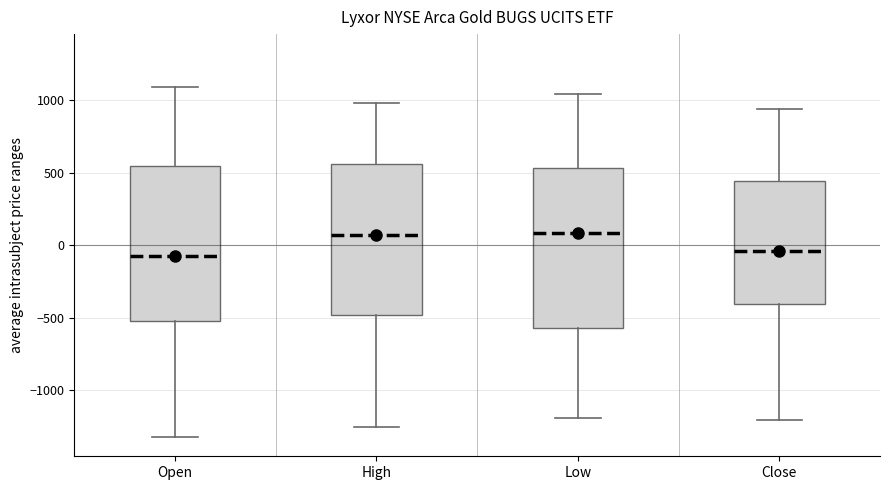

Where is the lower edge of the box for Close on the y-axis? The values are not printed on the chart, so give them approximately, as read against the axis.

-400